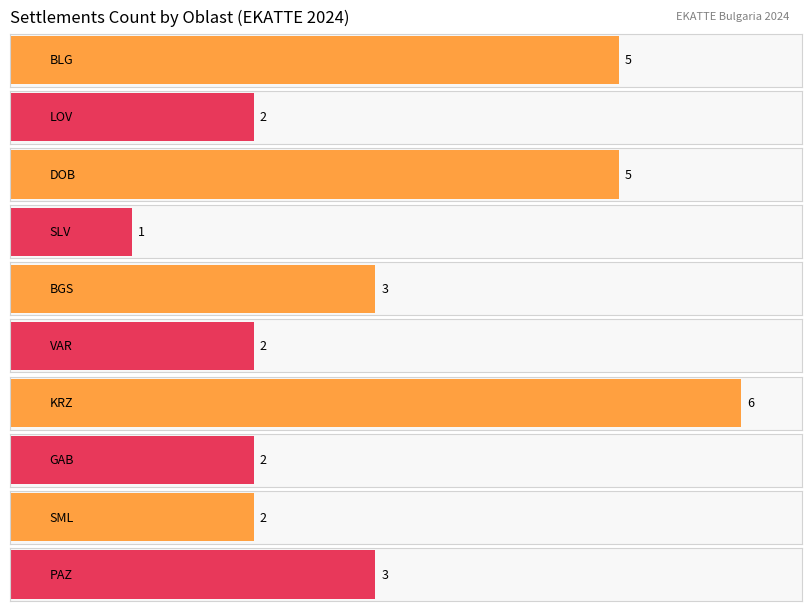

What position from the left is GAB?

8